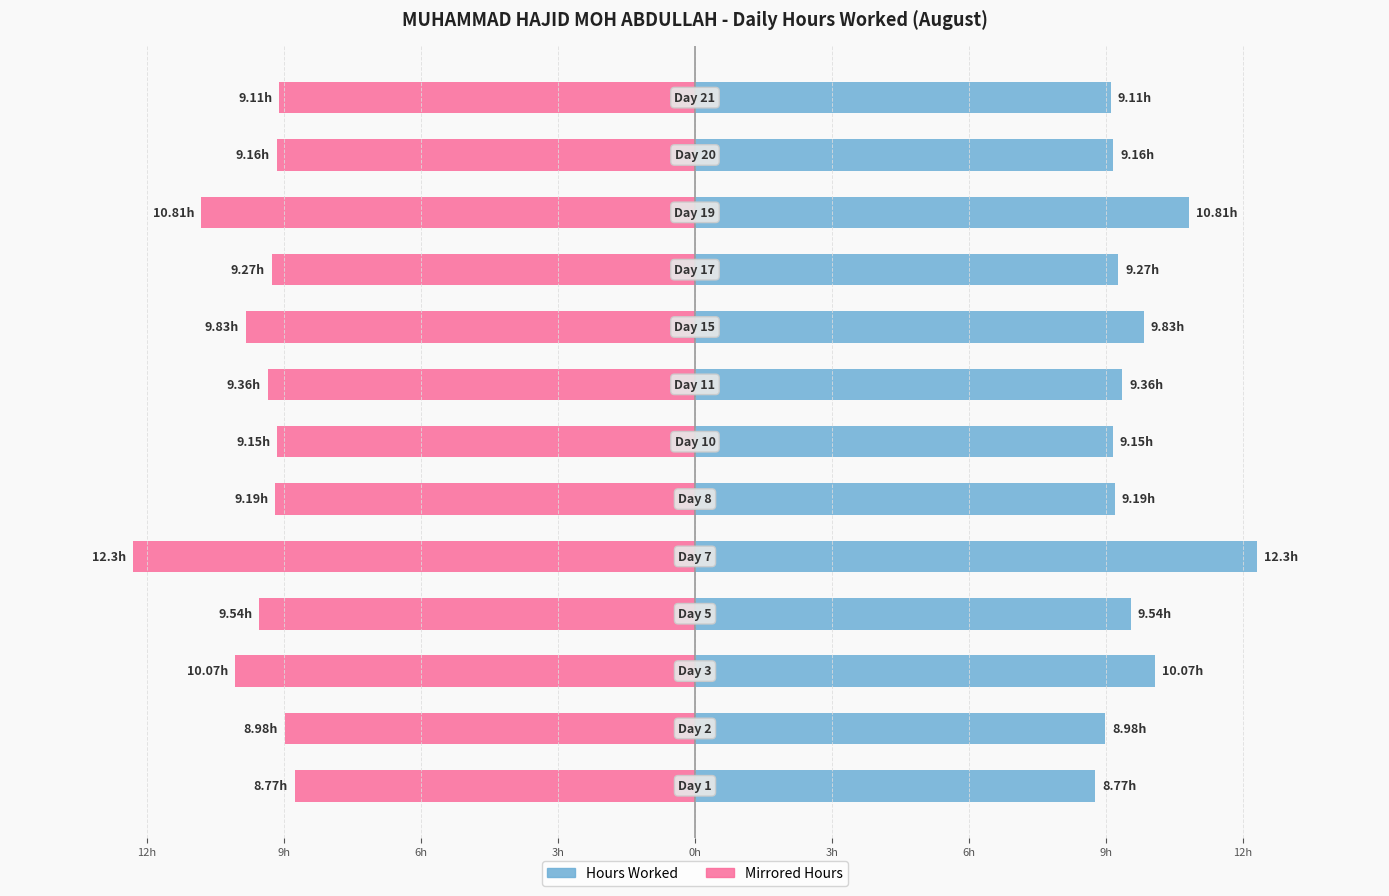

What is the difference between the highest and lowest values at 0h?

24.6